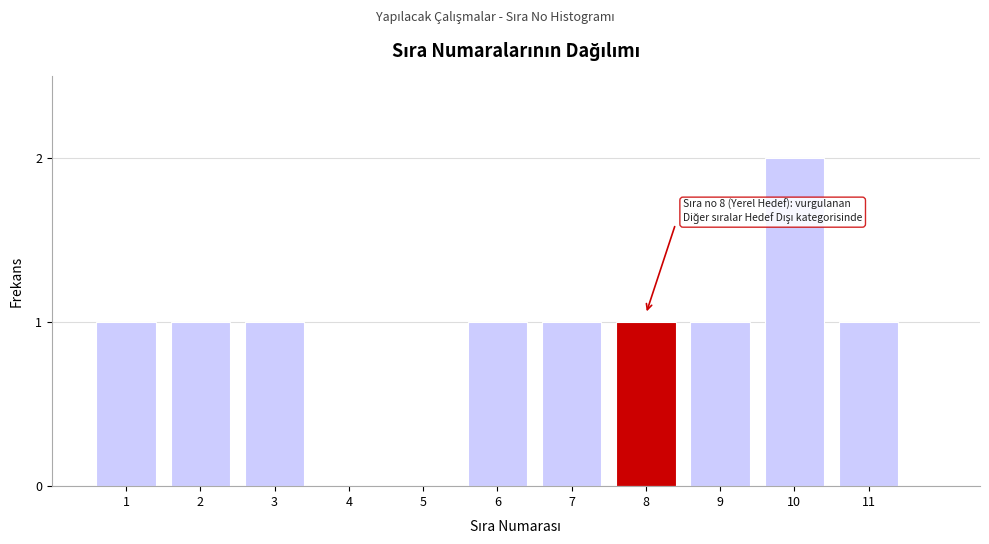

Reading left to right, extract all data points from this chart.

1=1	2=1	3=1	4=0	5=0	6=1	7=1	8=1	9=1	10=2	11=1